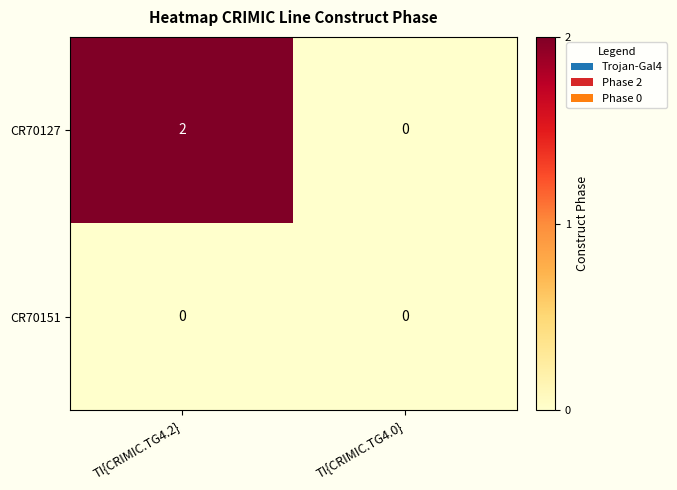

Which category has the highest value in the CR70127 series?

TI{CRIMIC.TG4.2}